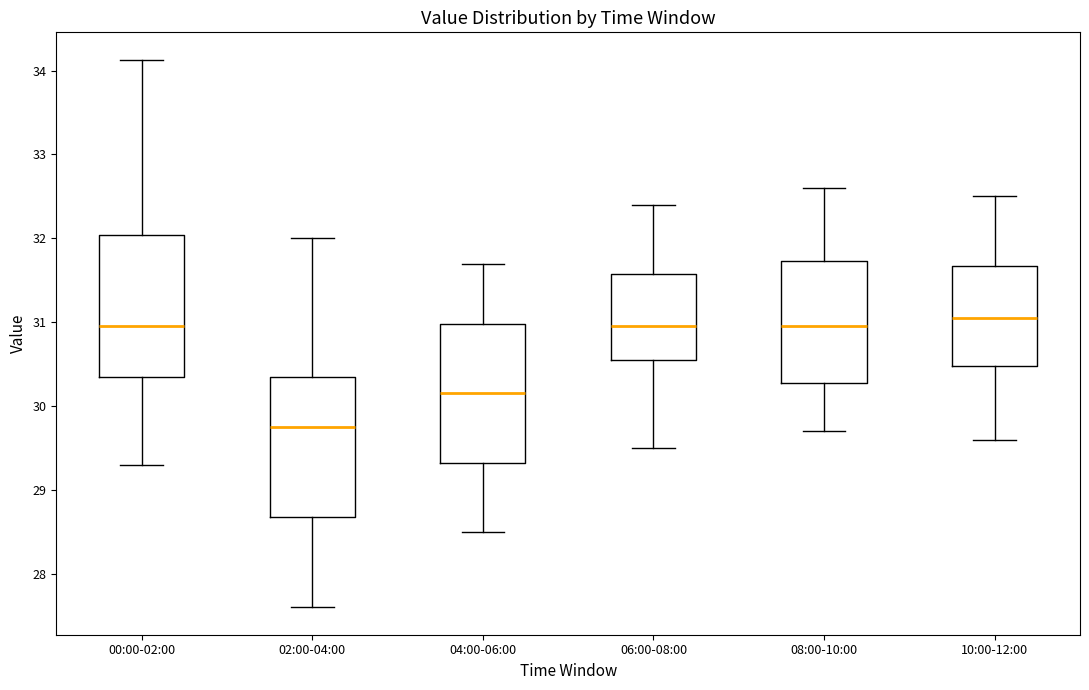

Reading left to right, transcribe this box plot: for each box, give where its median line is, the range the box spans, and where its two whiskers end, as read against the y-axis. The values are not printed on the chart, so give them approximately, as read against the axis.

00:00-02:00: median 31.0, box 30.4 to 32.0, whiskers 29.3 to 34.1
02:00-04:00: median 29.8, box 28.7 to 30.4, whiskers 27.6 to 32.0
04:00-06:00: median 30.2, box 29.3 to 31.0, whiskers 28.5 to 31.7
06:00-08:00: median 31.0, box 30.6 to 31.6, whiskers 29.5 to 32.4
08:00-10:00: median 31.0, box 30.3 to 31.7, whiskers 29.7 to 32.6
10:00-12:00: median 31.1, box 30.5 to 31.7, whiskers 29.6 to 32.5